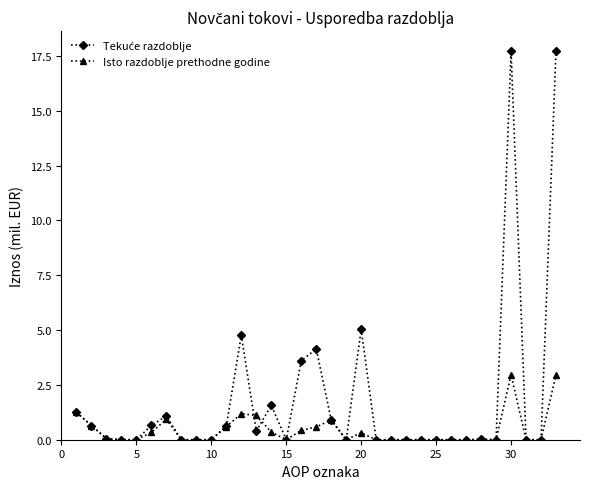

What is the value of the Isto razdoblje prethodne godine point at the 16th from the left?

0.4